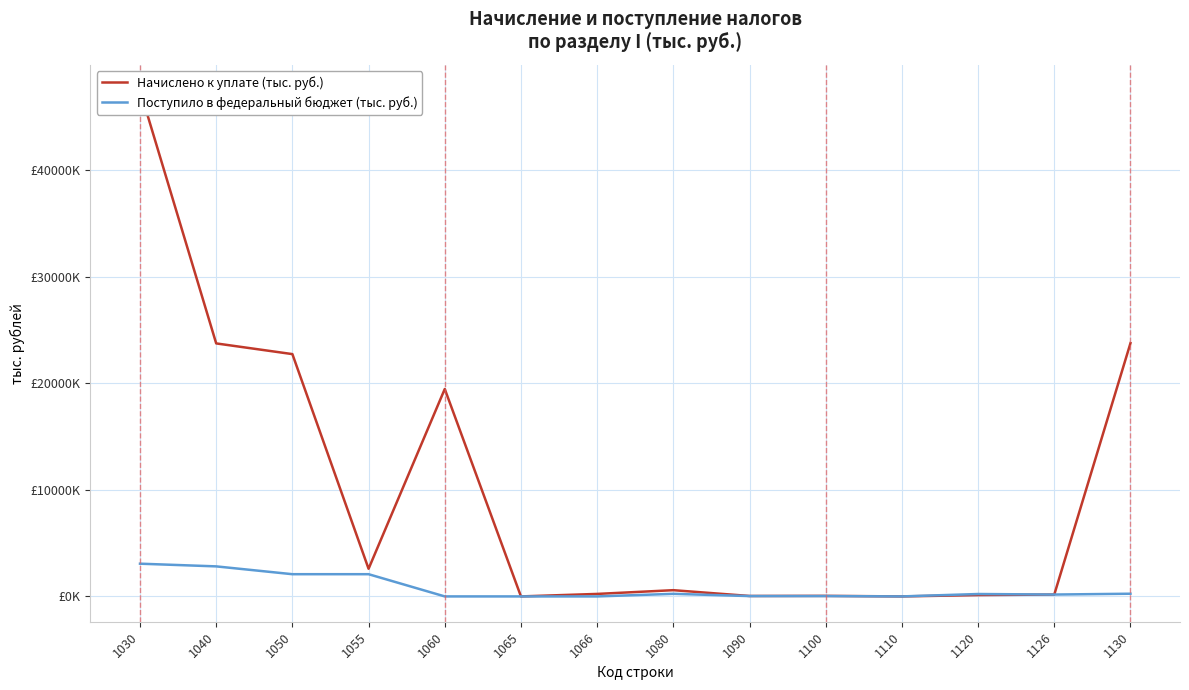

In Поступило в федеральный бюджет (тыс. руб.), how many points are lower than both neighbors (excluding endpoints)?

5